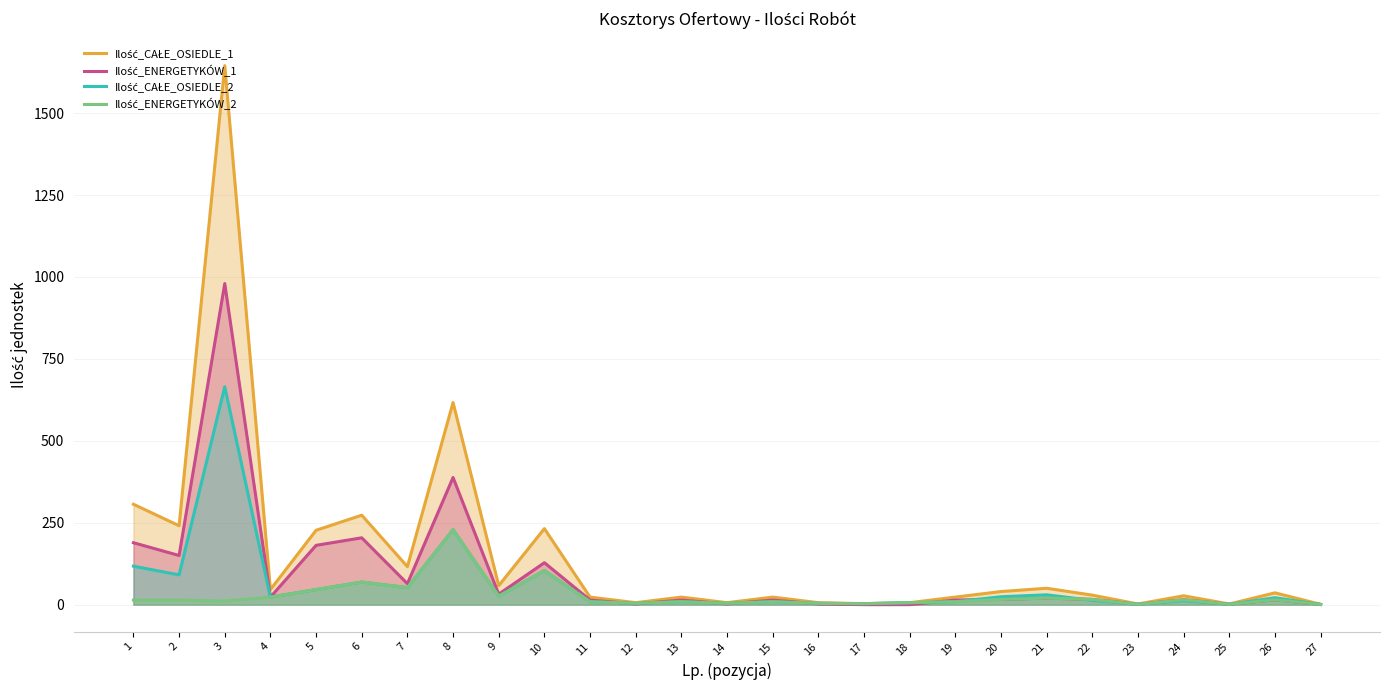

What is the sum of the Ilość_CAŁE_OSIEDLE_2 values at 17 and 21?

33.0